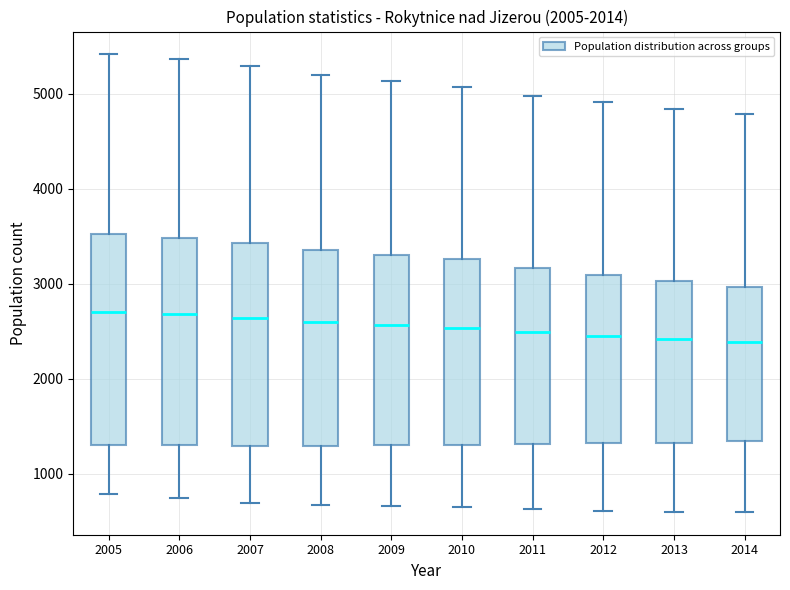

Reading left to right, read every box against the y-axis: the position of its median line, the range the box covers, and the ends of its whiskers. The values are not printed on the chart, so give them approximately, as read against the axis.

2005: median 2700, box 1300 to 3500, whiskers 800 to 5400
2006: median 2700, box 1300 to 3500, whiskers 800 to 5400
2007: median 2600, box 1300 to 3400, whiskers 700 to 5300
2008: median 2600, box 1300 to 3400, whiskers 700 to 5200
2009: median 2600, box 1300 to 3300, whiskers 700 to 5100
2010: median 2500, box 1300 to 3300, whiskers 600 to 5100
2011: median 2500, box 1300 to 3200, whiskers 600 to 5000
2012: median 2500, box 1300 to 3100, whiskers 600 to 4900
2013: median 2400, box 1300 to 3000, whiskers 600 to 4800
2014: median 2400, box 1300 to 3000, whiskers 600 to 4800